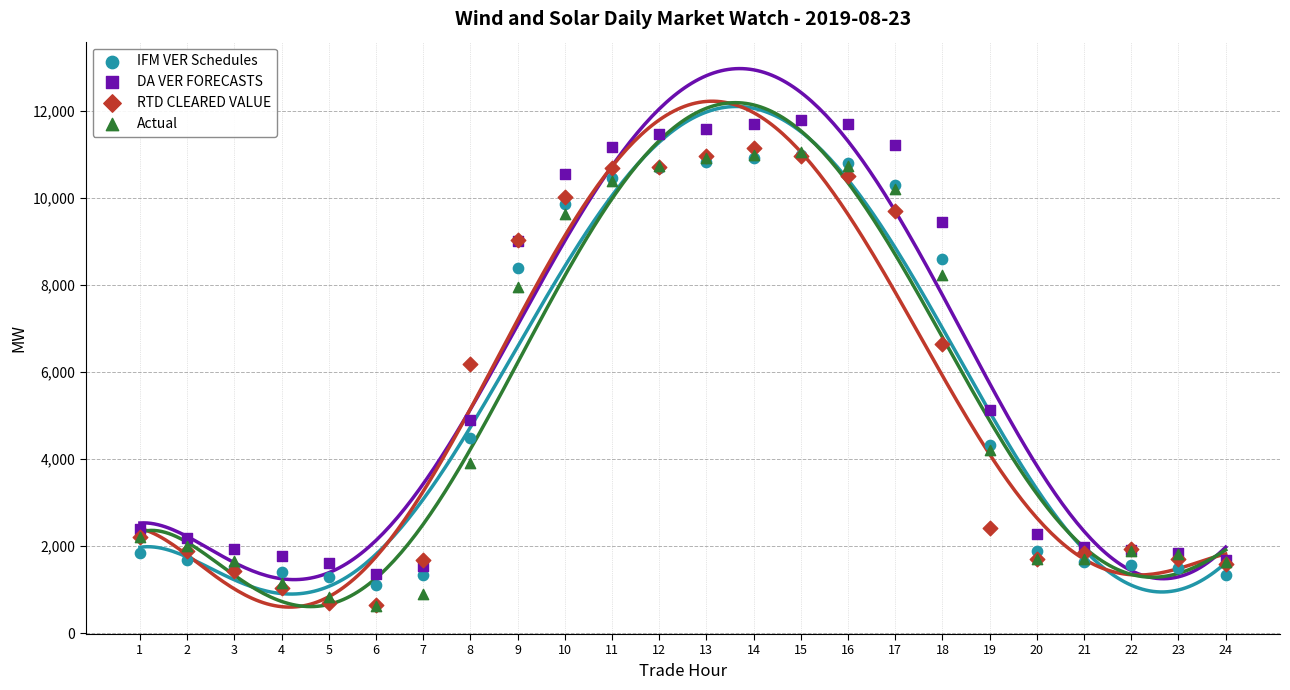

In the Actual series, what Y value is closest to 5839?

4196.9